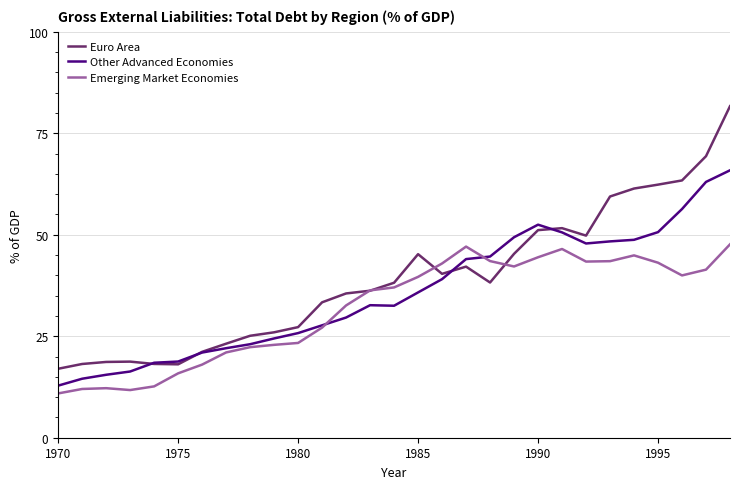

What is the minimum value for Emerging Market Economies?

10.9